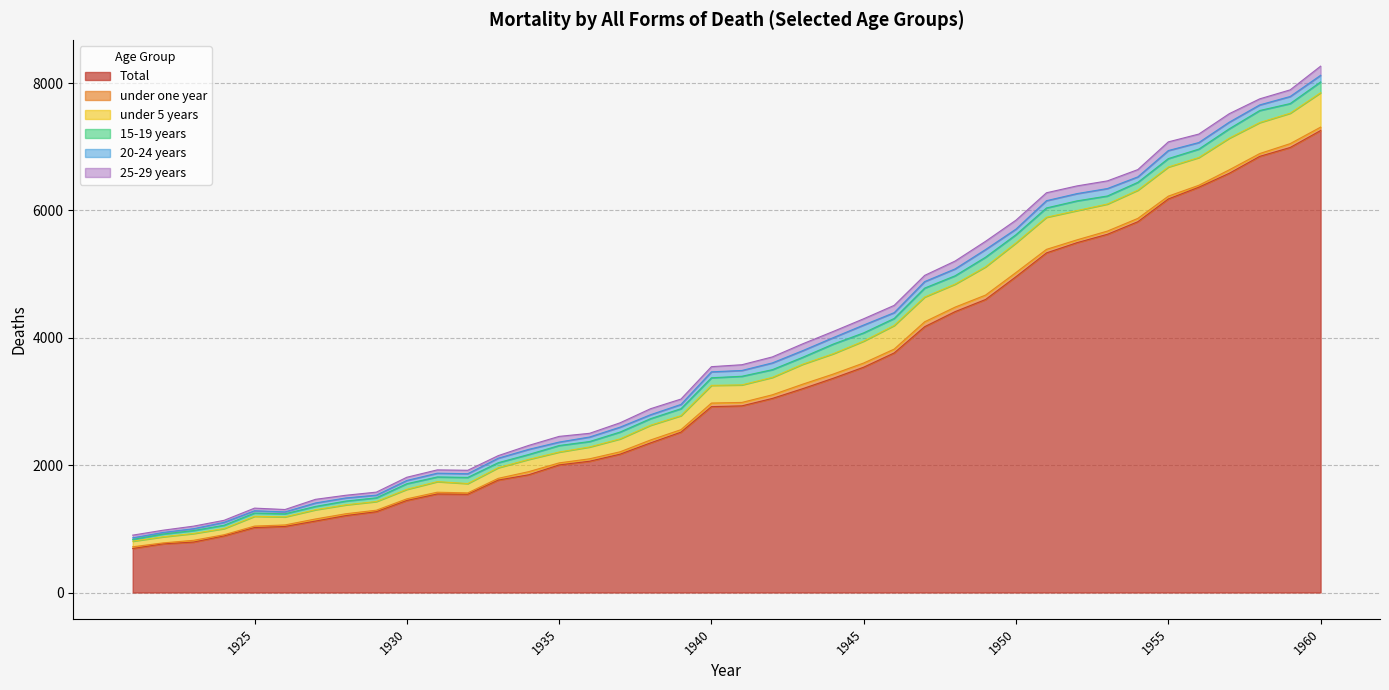

Reading left to right, what are all the values shown in this chart?

Total: 691.2	763.9	792.3	888.6	1020.1	1037.1	1122.3	1207.9	1269.0	1445.3	1547.4	1543.2	1765.6	1848.9	2003.9	2061.6	2172.6	2349.7	2518.5	2919.0	2931.2	3048.0	3201.7	3364.7	3538.9	3762.3	4174.5	4411.2	4601.7	4960.1	5333.5	5493.9	5625.7	5823.3	6180.8	6365.2	6583.8	6849.6	6989.0	7255.4
under one year: 26.5	15.4	27.5	18.6	23.0	24.1	32.5	29.3	23.7	25.8	27.8	21.3	27.5	49.0	31.9	38.3	37.2	45.7	39.2	56.3	54.0	57.0	70.7	66.1	65.7	60.6	77.4	70.7	69.5	66.1	55.8	44.4	50.6	52.5	44.3	29.8	54.5	44.2	60.6	53.4
under 5 years: 89.0	96.1	107.2	97.2	153.8	126.9	145.1	139.9	136.4	149.4	166.4	146.8	167.1	192.6	170.5	185.9	202.8	231.3	219.8	277.9	275.6	273.5	313.3	319.6	344.2	371.1	388.8	361.1	444.0	464.6	504.3	459.8	424.9	442.9	457.6	436.2	496.9	486.6	478.0	540.8
15-19 years: 26.1	43.1	46.1	52.1	51.1	48.1	52.1	59.2	58.2	88.2	73.2	96.2	78.2	77.2	102.2	85.2	107.2	103.2	109.2	119.2	135.2	121.2	109.2	151.2	129.2	110.2	140.2	131.2	151.2	129.2	146.2	152.2	126.1	123.1	132.1	132.1	147.2	189.2	151.2	169.2
20-24 years: 26.1	25.1	29.1	45.2	36.1	30.1	54.2	49.2	42.2	51.2	59.2	58.2	71.2	80.2	54.2	71.2	77.2	62.1	67.2	93.2	91.2	106.2	104.3	101.2	123.2	91.2	102.2	108.2	120.2	88.1	114.2	114.2	117.2	86.1	126.2	103.2	104.2	88.1	111.2	104.2
25-29 years: 42.2	35.1	40.2	32.1	41.2	37.1	57.2	42.2	47.2	50.2	52.2	54.2	40.1	62.2	89.3	58.2	68.2	94.3	84.2	81.2	90.2	94.2	107.2	97.2	98.2	114.2	97.2	123.2	129.2	140.2	124.2	121.2	120.2	114.2	136.2	133.2	133.2	95.1	104.1	143.2